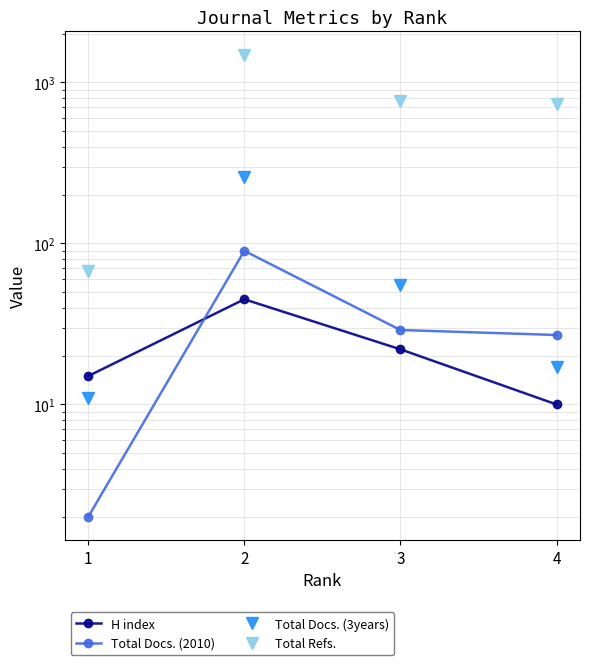

Reading left to right, transcribe all the data shown in this chart.

H index: 15	45	22	10
Total Docs. (2010): 2	90	29	27
Total Docs. (3years): 11	259	55	17
Total Refs.: 67	1490	769	731